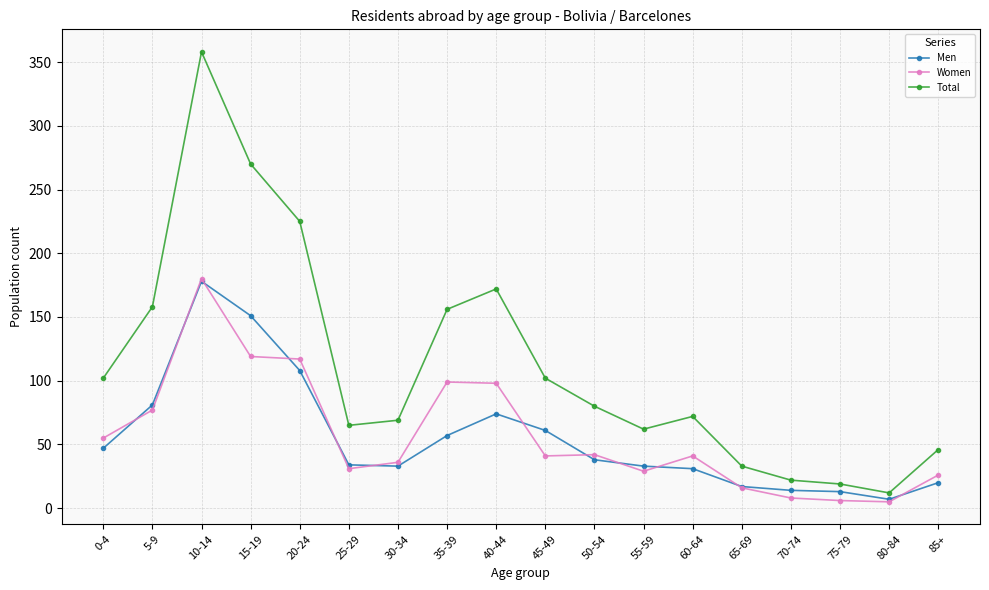

Is the value of Women at 15-19 greater than the value of Men at 40-44?

Yes